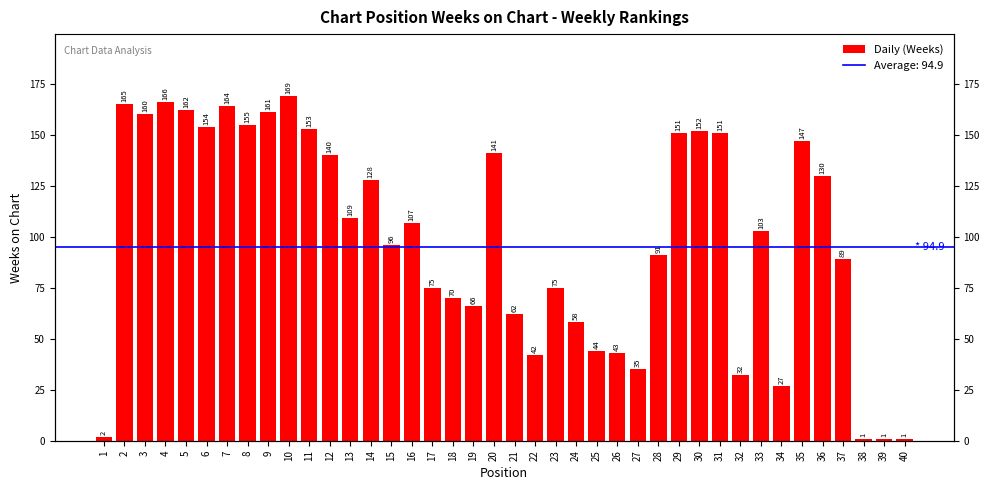

What is the minimum value shown in the chart?

1